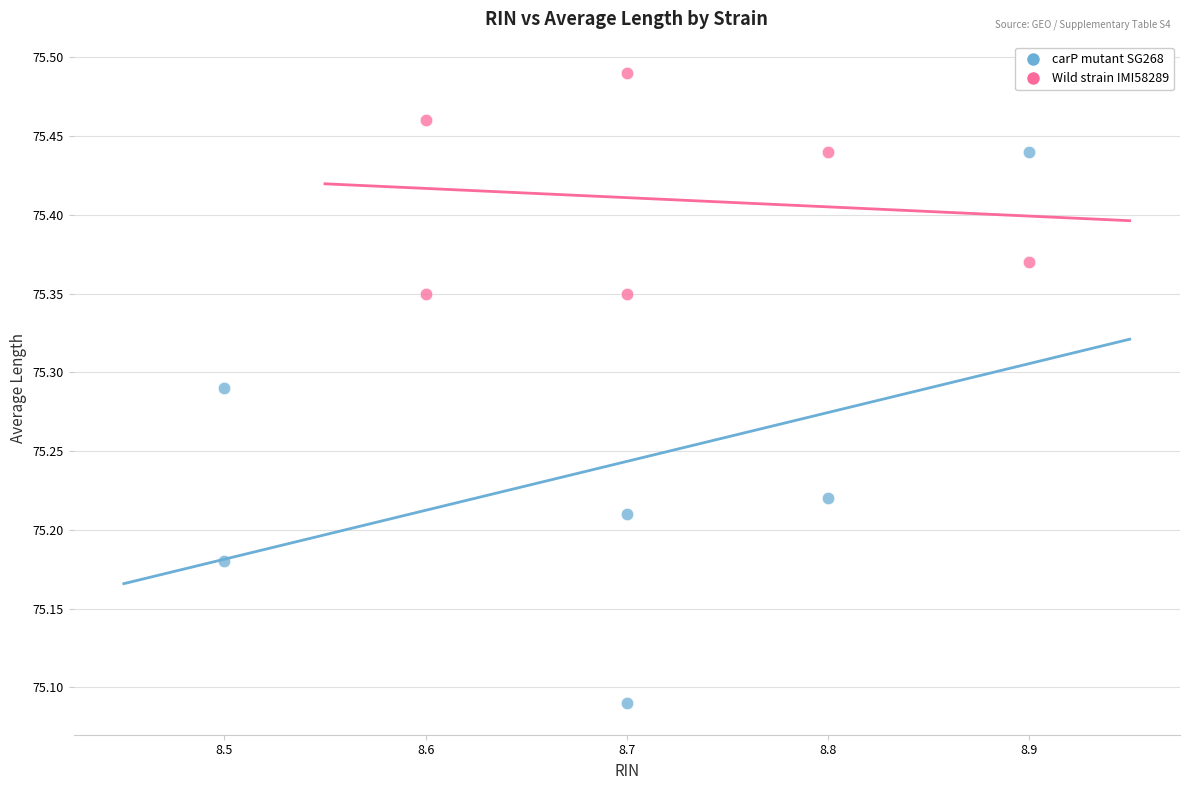

Which series contains the lowest Y value?

carP mutant SG268